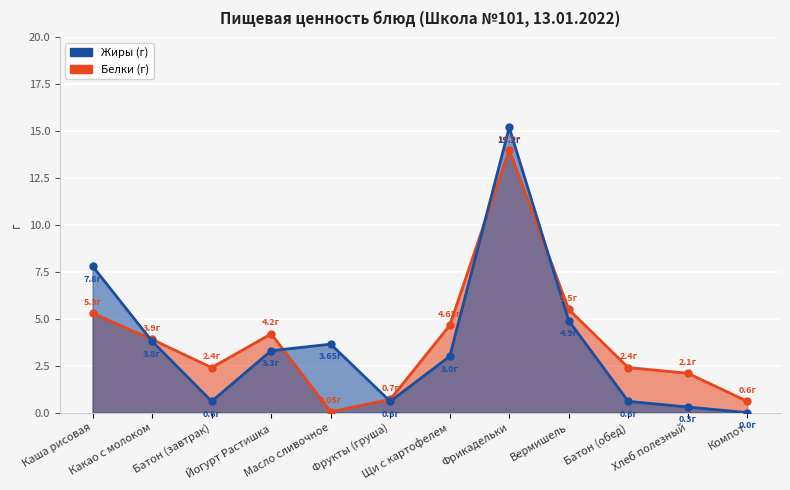

How many lines are shown in the chart?

2